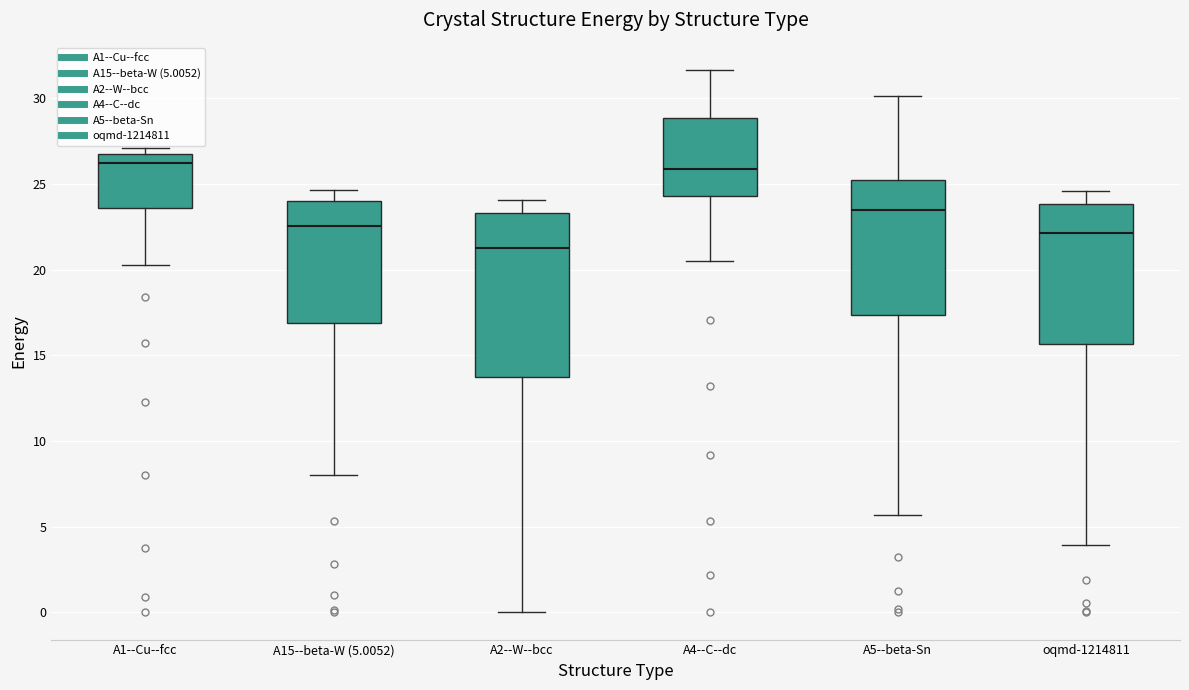

Where is the upper edge of the box for A2--W--bcc on the y-axis? The values are not printed on the chart, so give them approximately, as read against the axis.

23.5